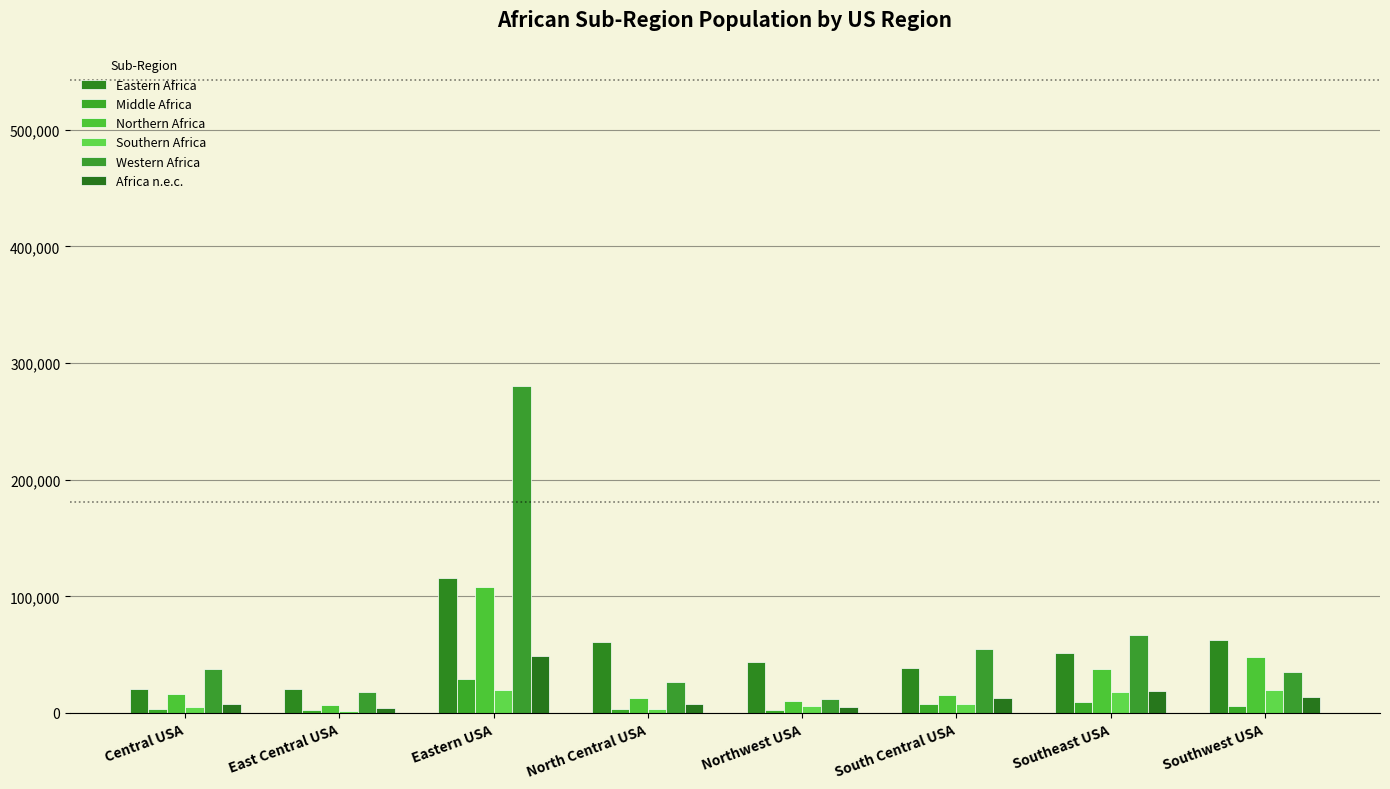

What are all the series names shown in the legend?

Eastern Africa, Middle Africa, Northern Africa, Southern Africa, Western Africa, Africa n.e.c.